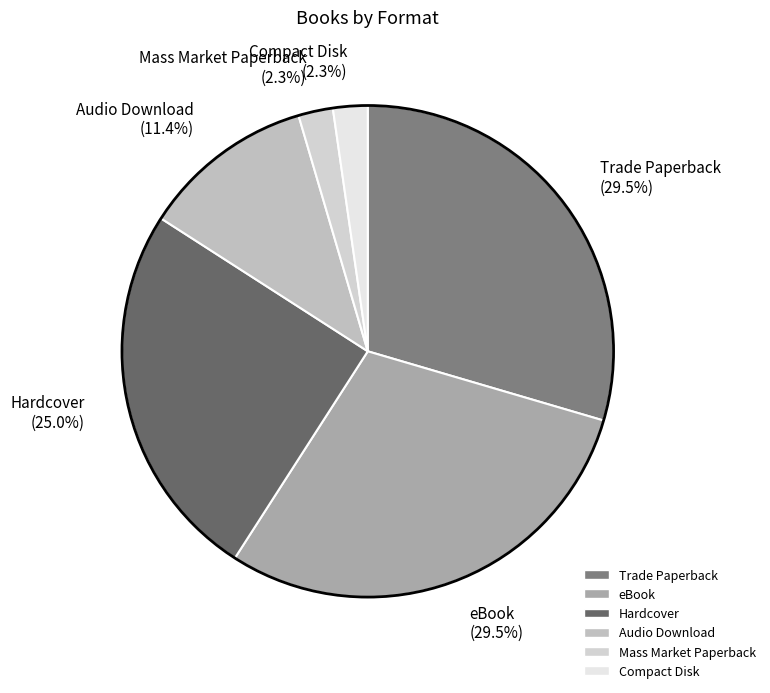

Between Hardcover (25.0%) and Compact Disk (2.3%), which is larger?

Hardcover (25.0%)